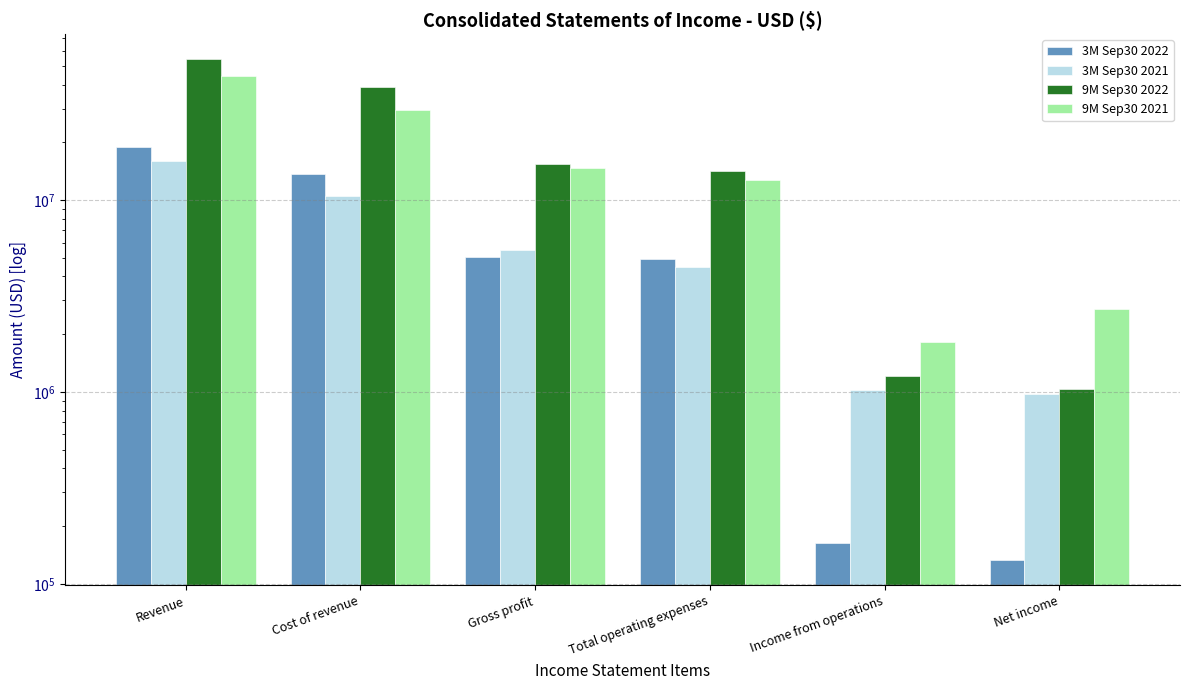

Is the value of 3M Sep30 2022 at Cost of revenue greater than the value of 9M Sep30 2021 at Net income?

Yes